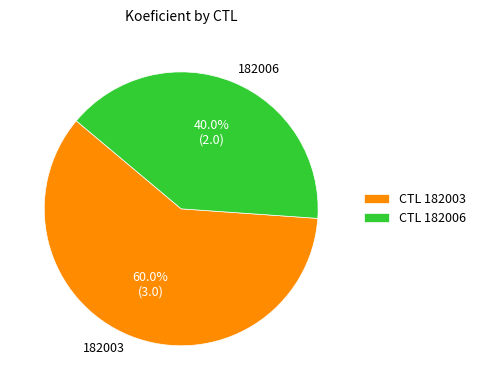

Approximately how many times larger is the value at 182006 compared to 182003?

0.7